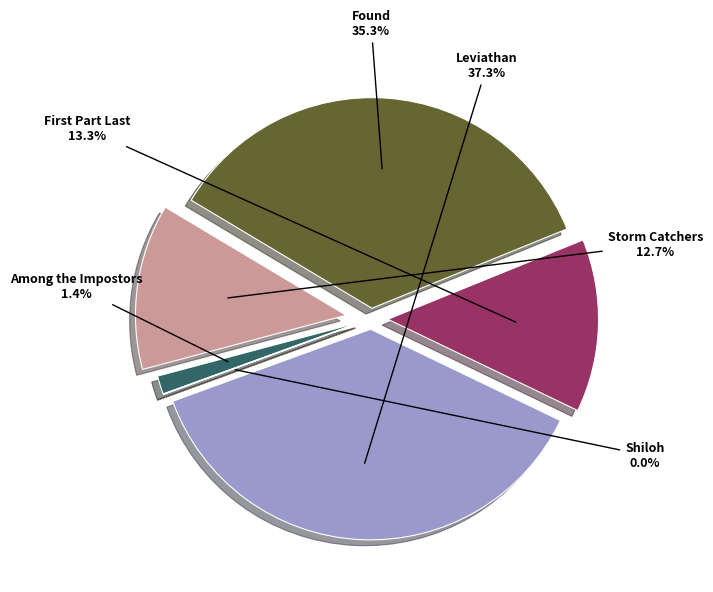

Which category has the biggest portion of the pie?

Leviathan